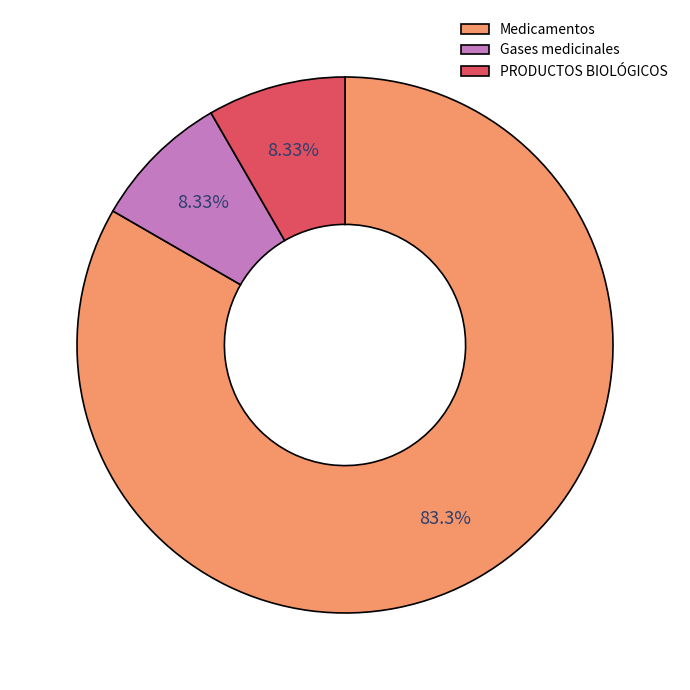

What is the total percentage of Medicamentos and PRODUCTOS BIOLÓGICOS?

91.7%